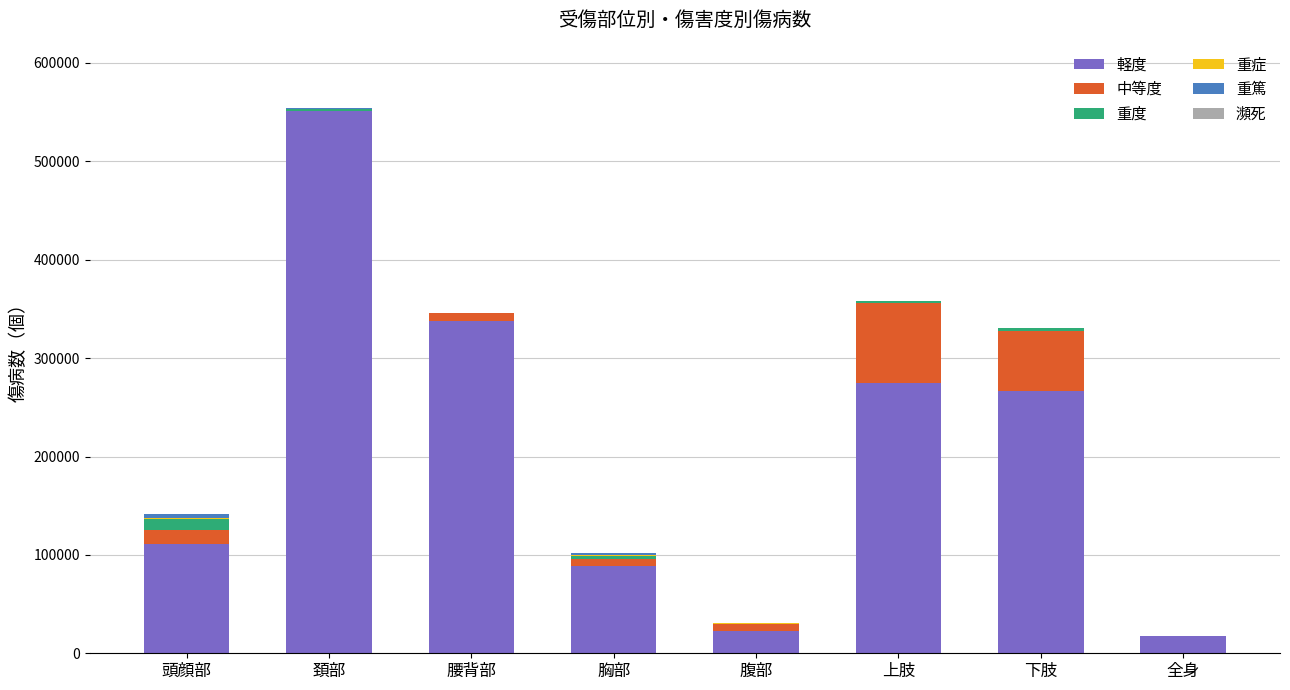

How many data points does each series have?

8